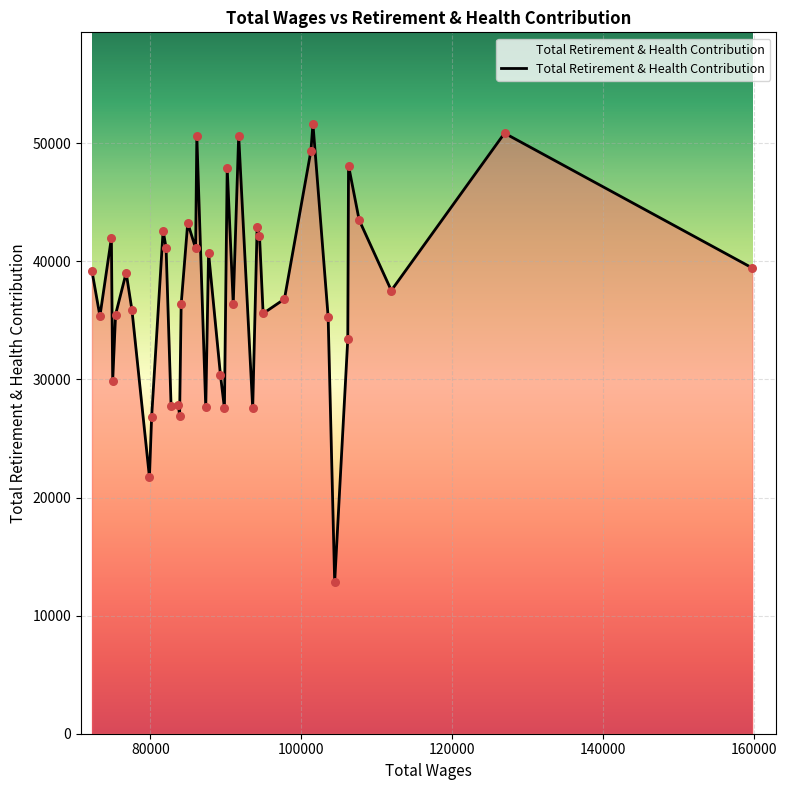

What is the greatest value displayed?

51653